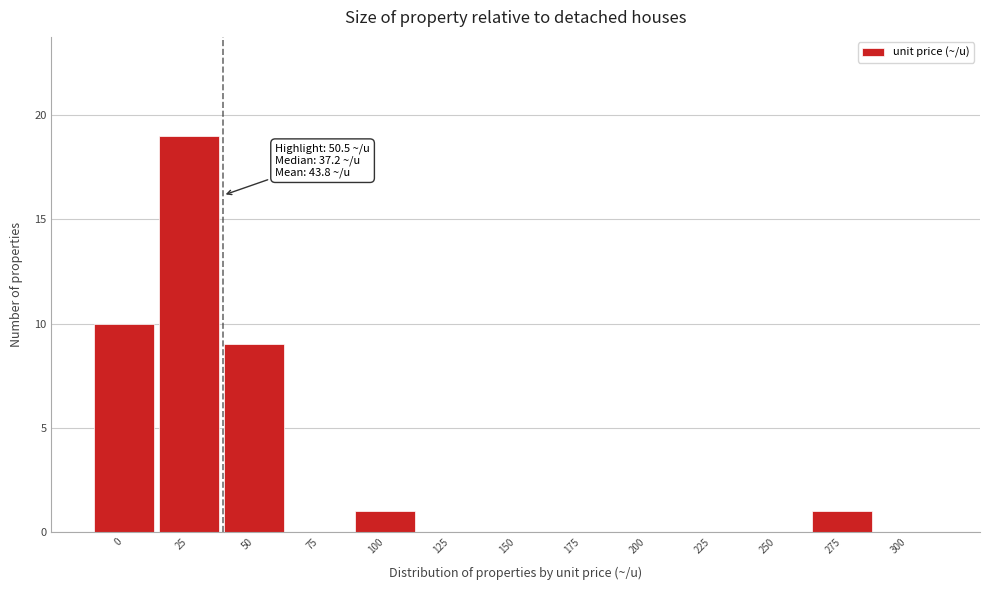

Reading left to right, transcribe all the data shown in this chart.

0=10	25=19	50=9	75=0	100=1	125=0	150=0	175=0	200=0	225=0	250=0	275=1	300=0